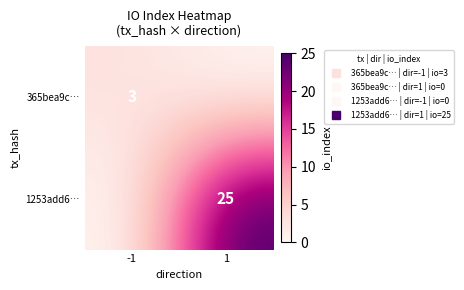

Which series has the largest range (max minus min)?

1253add6…